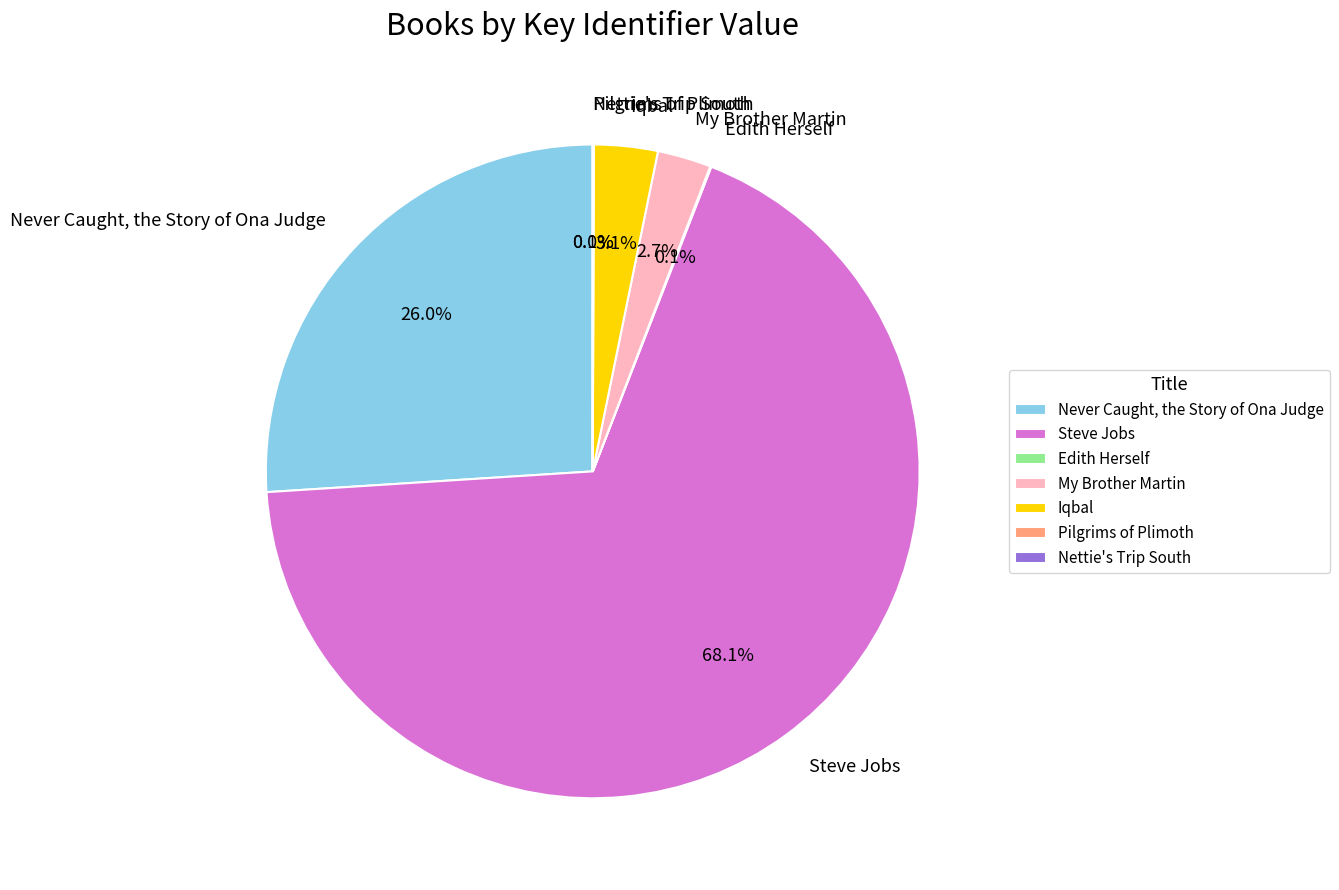

Which slice is the largest?

Steve Jobs